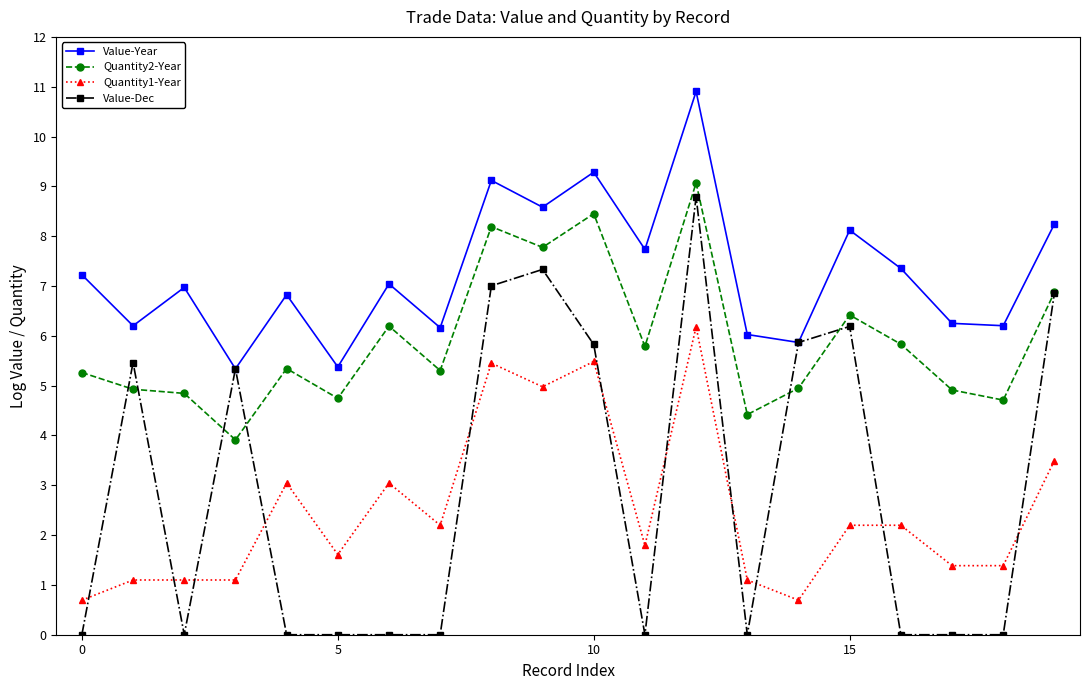

What is the minimum value for Value-Year?

5.3